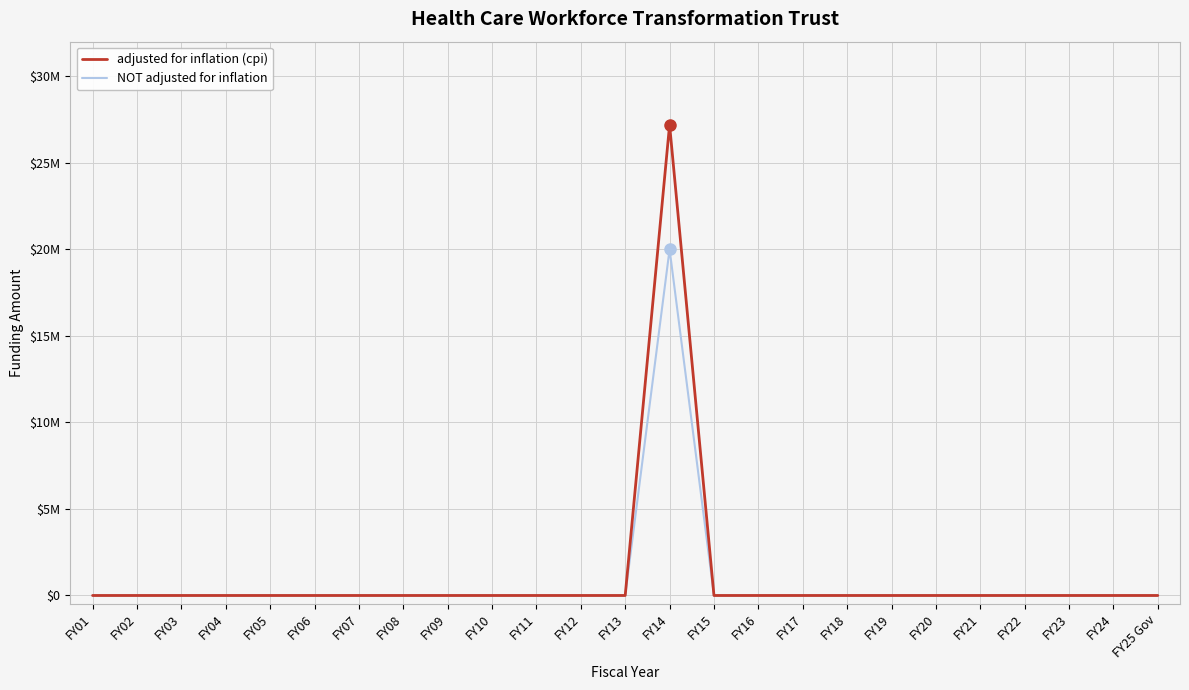

In adjusted for inflation (cpi), how many points are higher than both neighbors (excluding endpoints)?

1